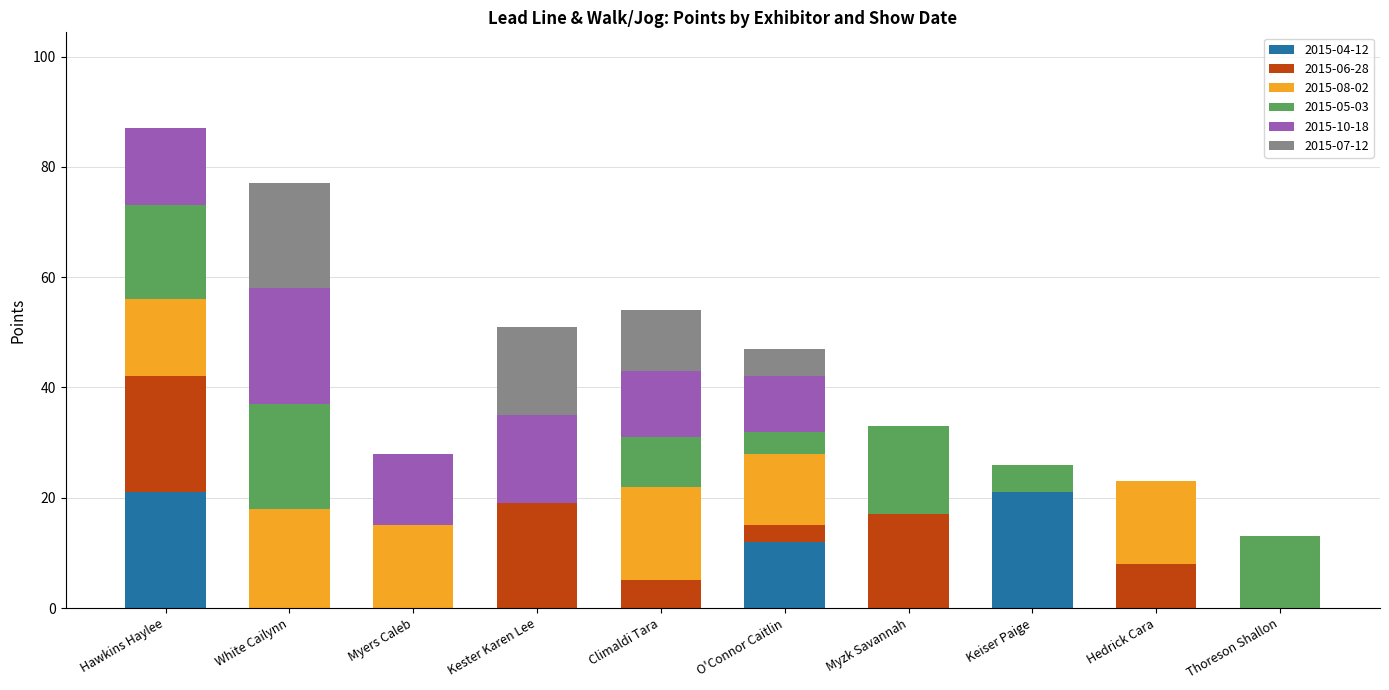

What is the total value across all series at Keiser Paige?

26